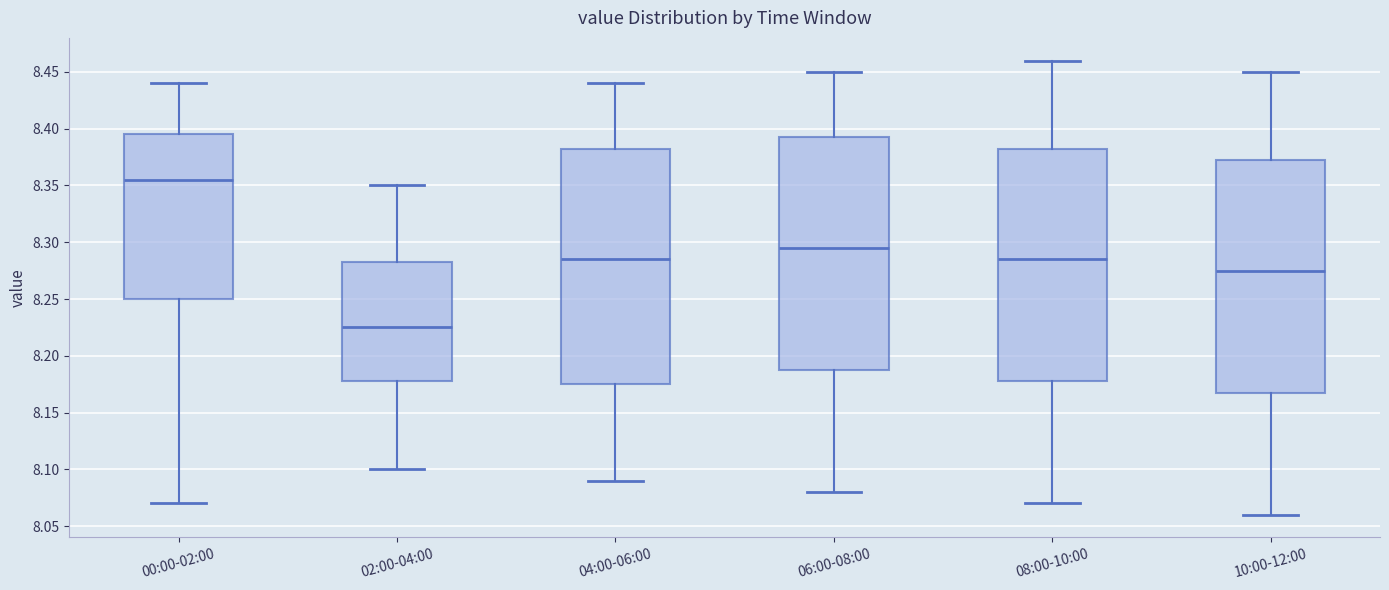

Which box has the lowest median line?

02:00-04:00